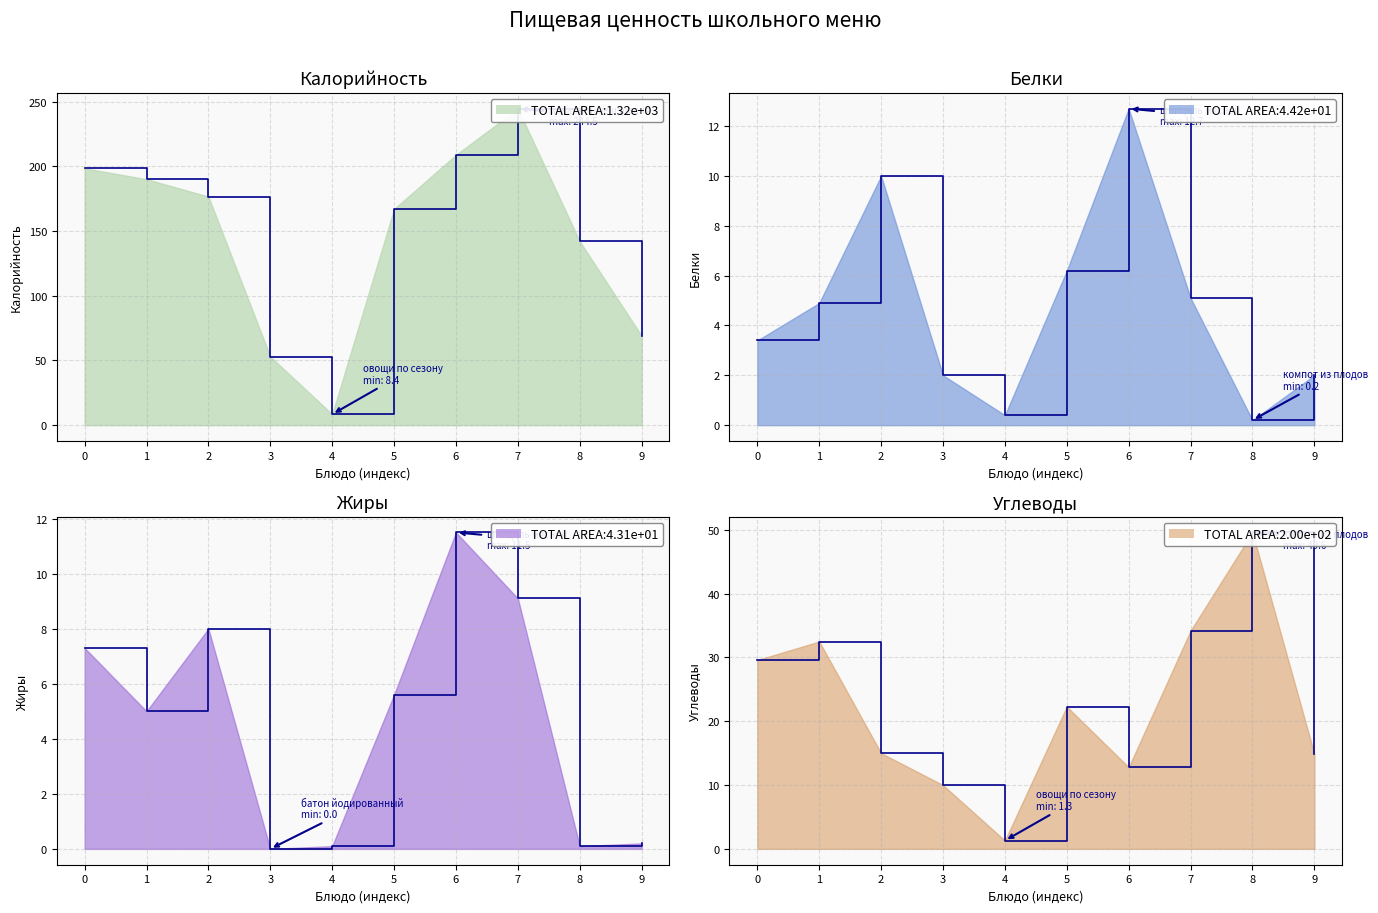

After their last crossing, which series has the higher values: Белки or Жиры?

Белки